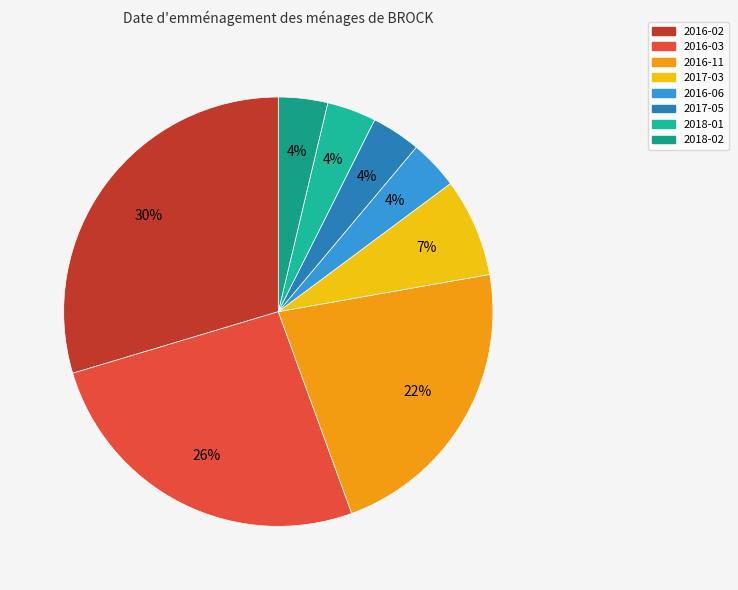

To the nearest percent, what percentage of the pie is 2018-01?

4%